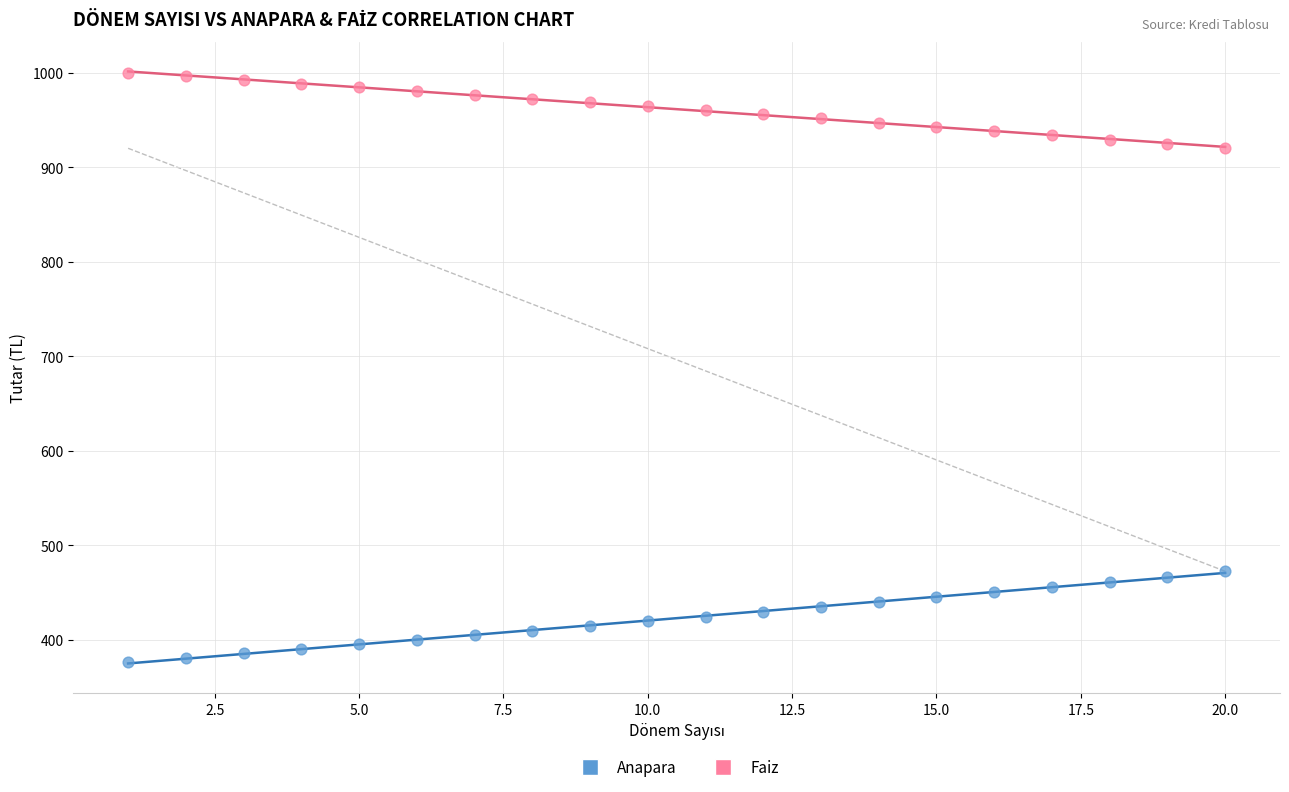

What are all the series names shown in the legend?

Anapara, Faiz